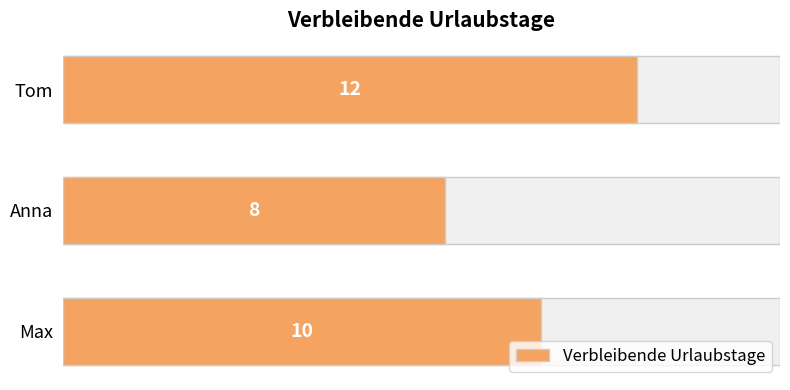

Reading right to left, what are all the values shown in this chart?

12	8	10